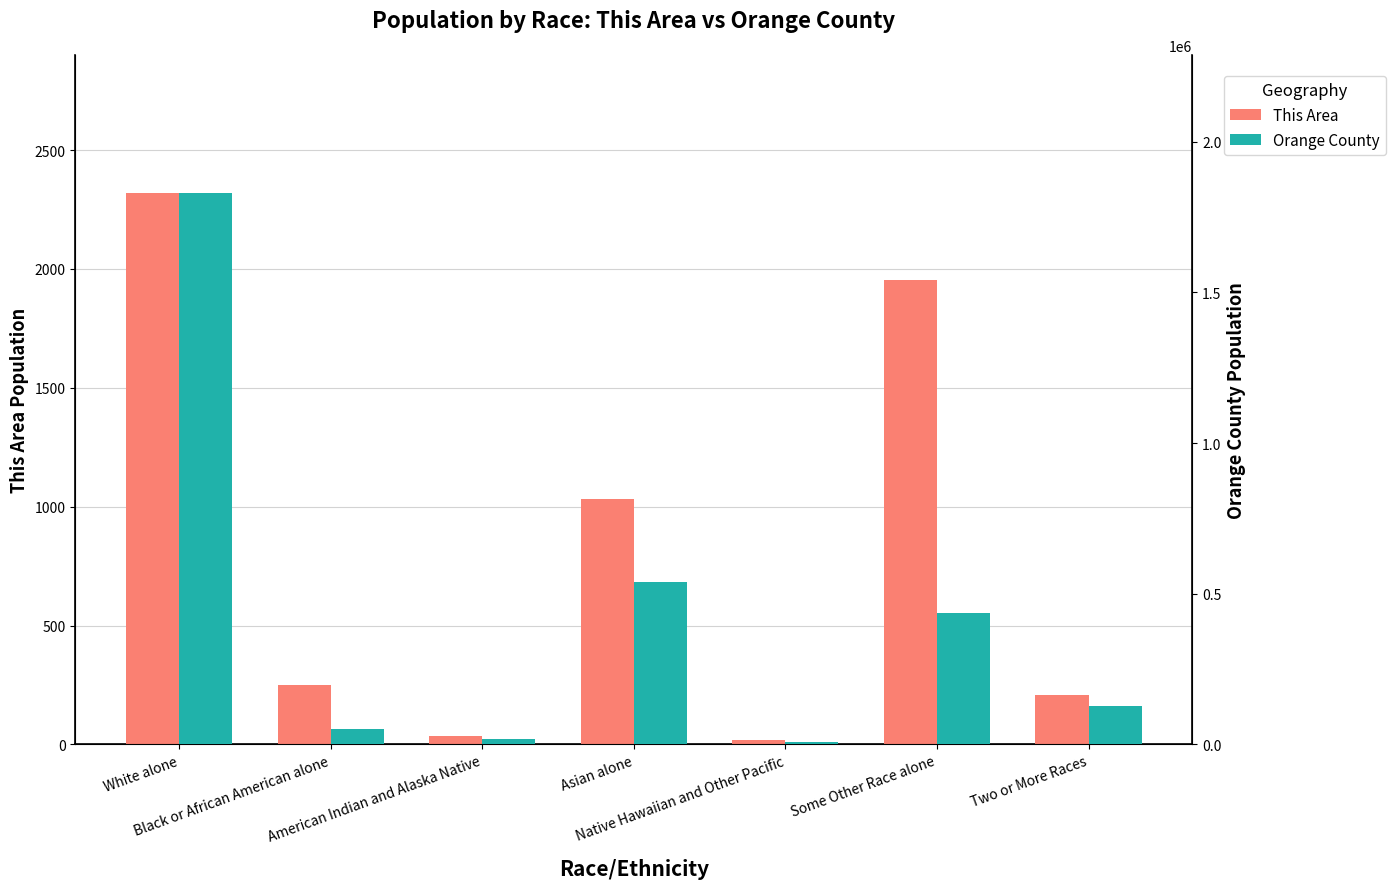

Which label corresponds to the smallest value in the chart?

Native Hawaiian and Other Pacific